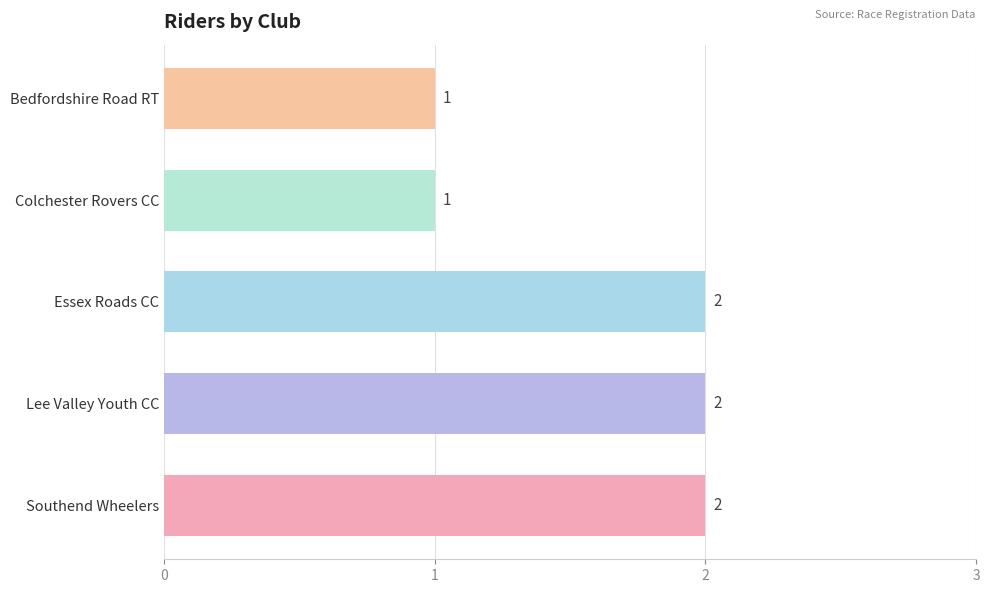

Between Essex Roads CC and Colchester Rovers CC, which is larger?

Essex Roads CC